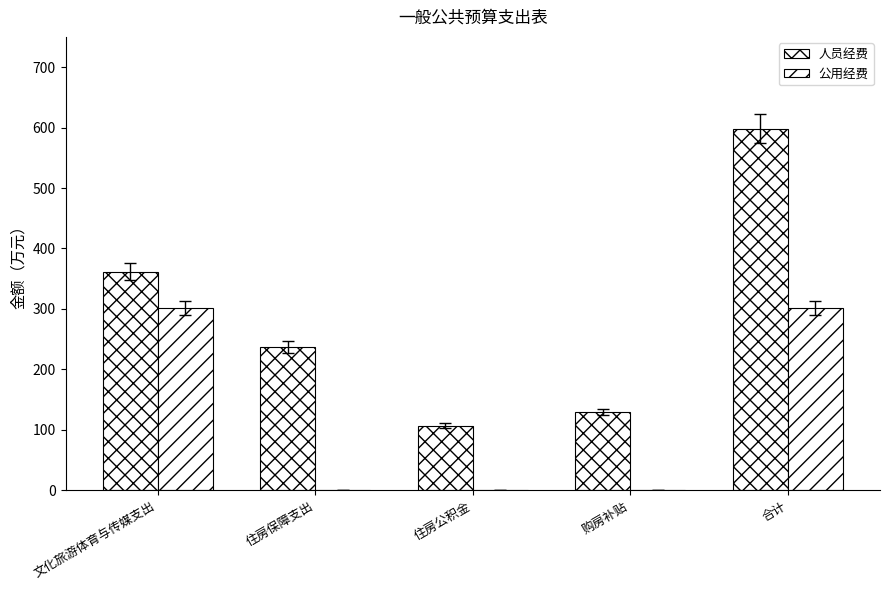

Which has a higher value, 文化旅游体育与传媒支出 or 购房补贴?

文化旅游体育与传媒支出